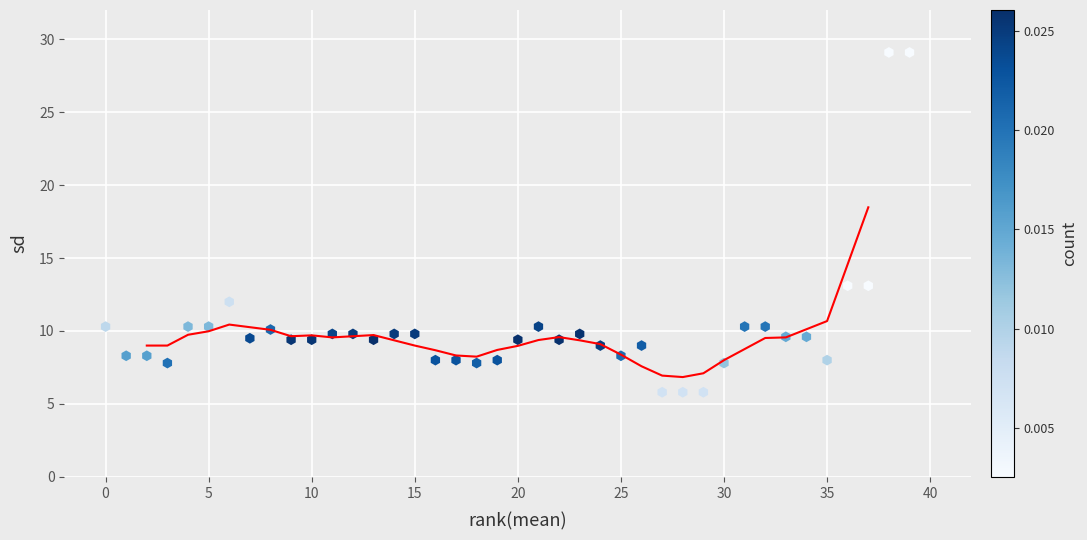

What is the range of Y values (max minus min)?

23.3